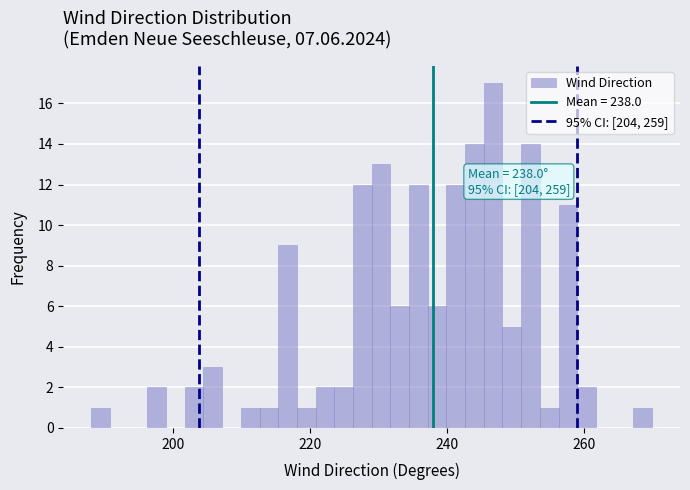

Around what value on the x-axis is the tallest bar? Give the approximate position of its centre, as read against the axis.

246